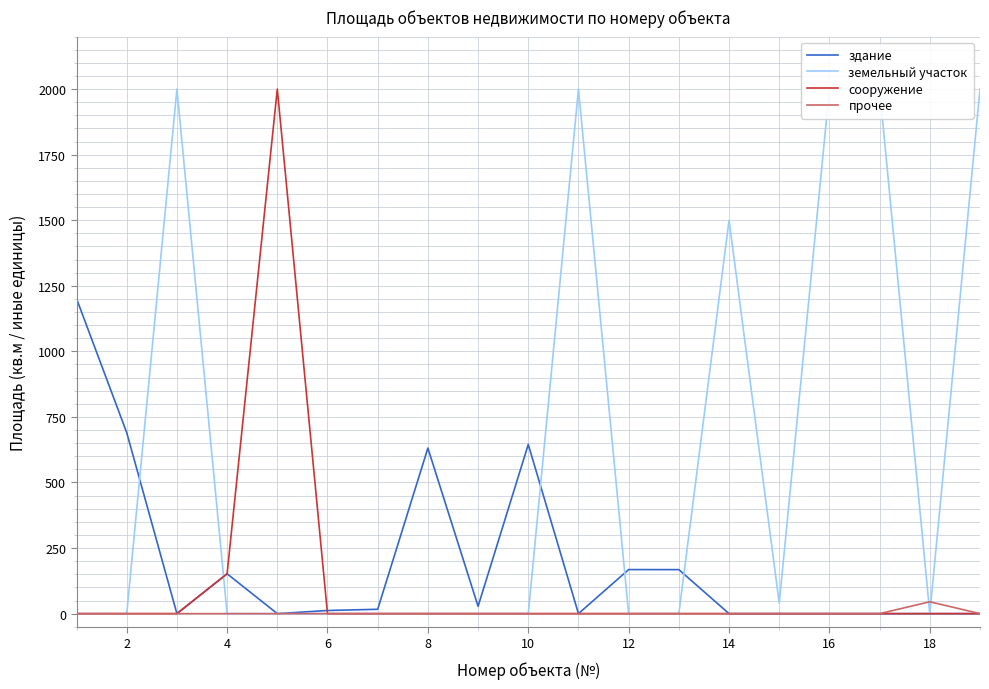

True or false: здание has more than 1 interior local peaks.

True